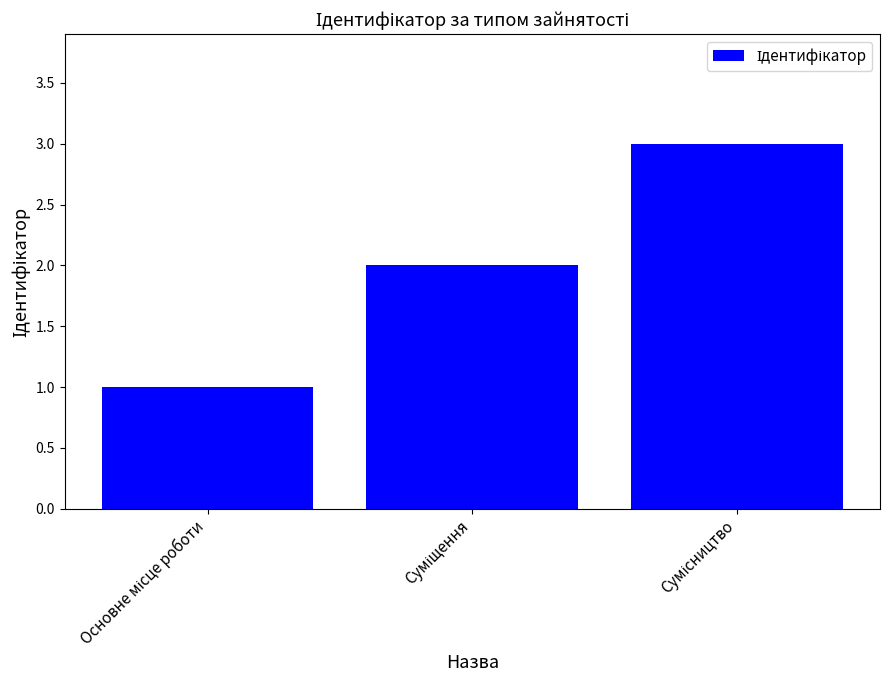

Count the values in the range 1 to 3.

3